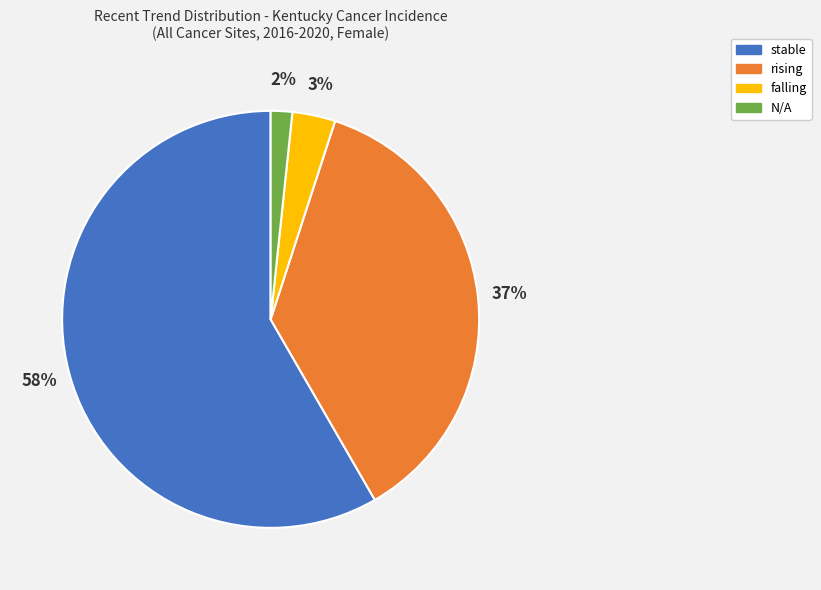

Is it true that falling is 3% of the pie?

True